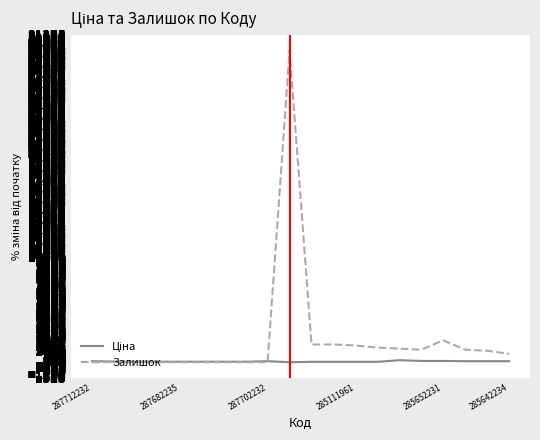

Which series has the widest spread of values?

Залишок